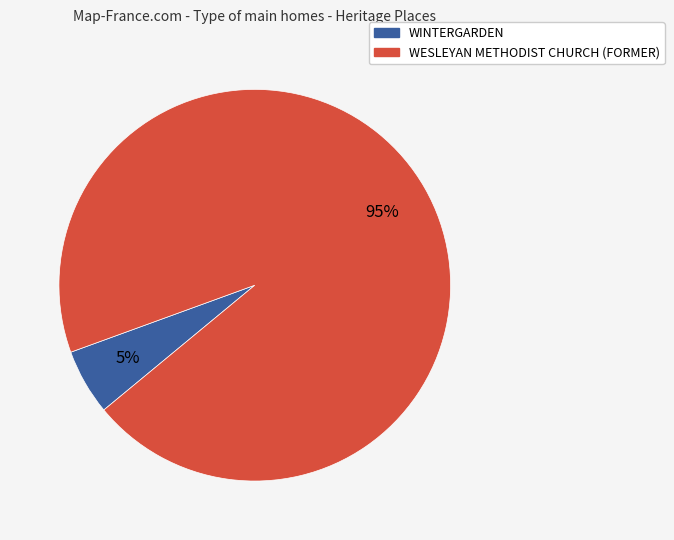

Between WINTERGARDEN and WESLEYAN METHODIST CHURCH (FORMER), which is larger?

WESLEYAN METHODIST CHURCH (FORMER)